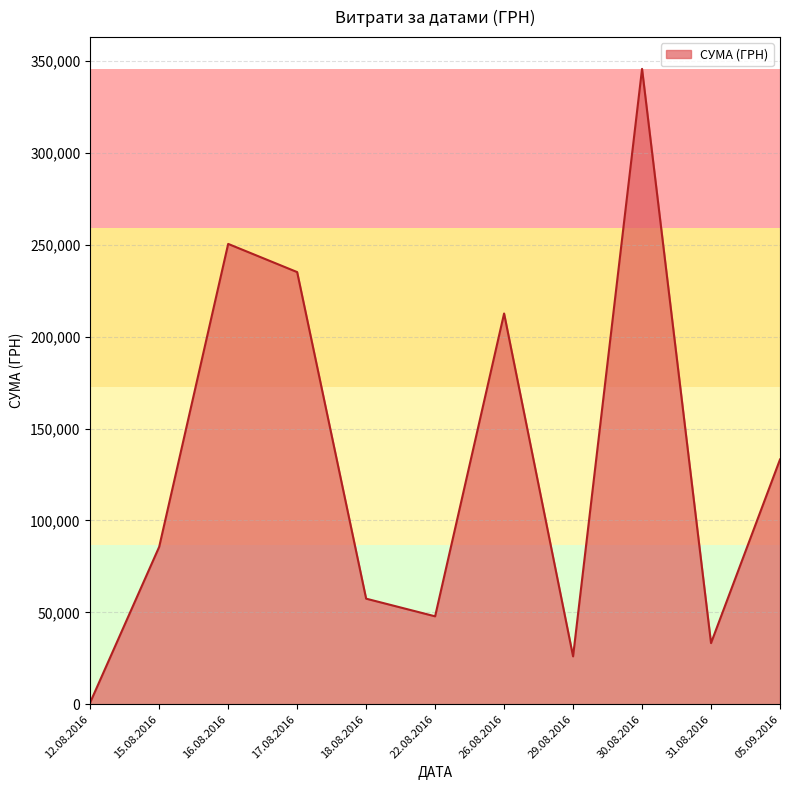

Which has a higher value, 16.08.2016 or 18.08.2016?

16.08.2016